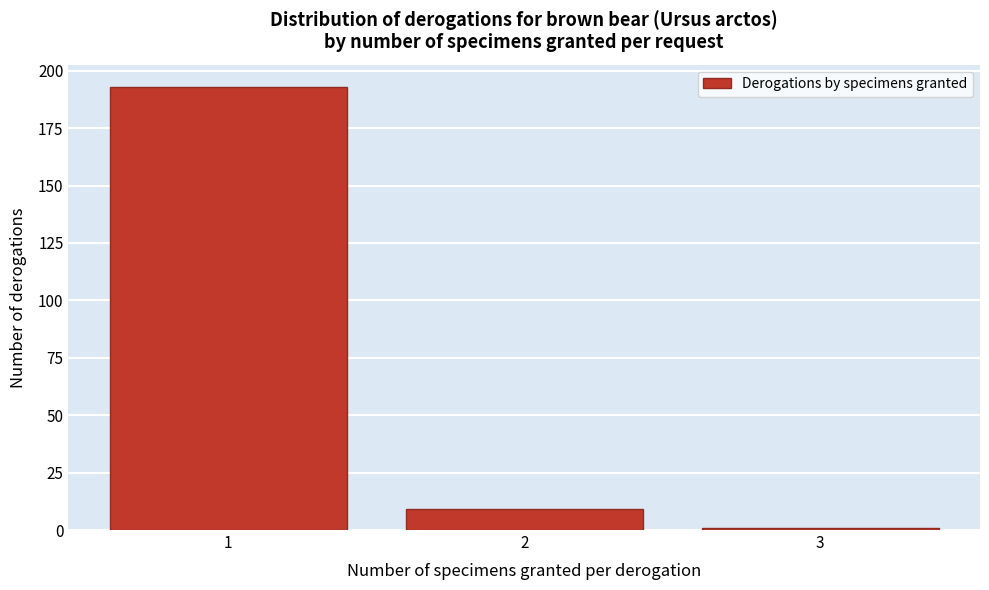

How tall is the bar that spans 1.5 to 2.5 on the x-axis? The values are not printed on the chart, so give them approximately, as read against the axis.

10